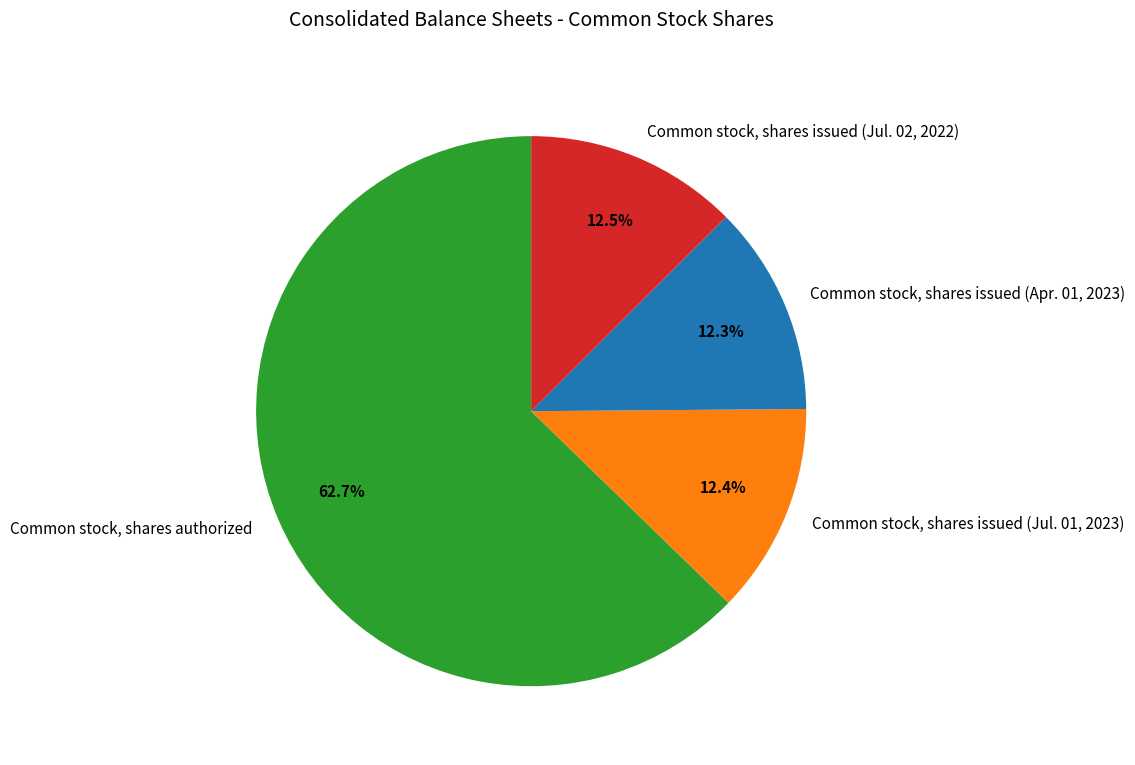

What is the total percentage of Common stock, shares issued (Apr. 01, 2023) and Common stock, shares issued (Jul. 01, 2023)?

24.7%